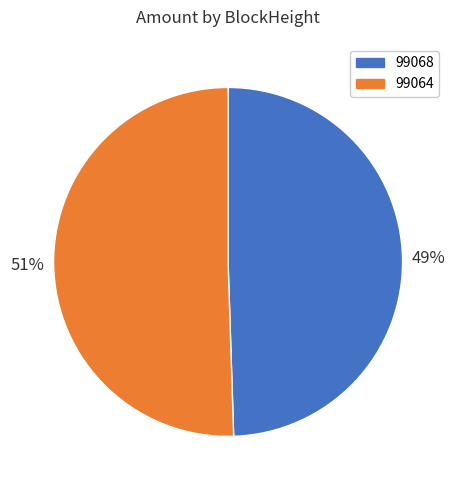

Does 99068 represent more than half of the total?

No